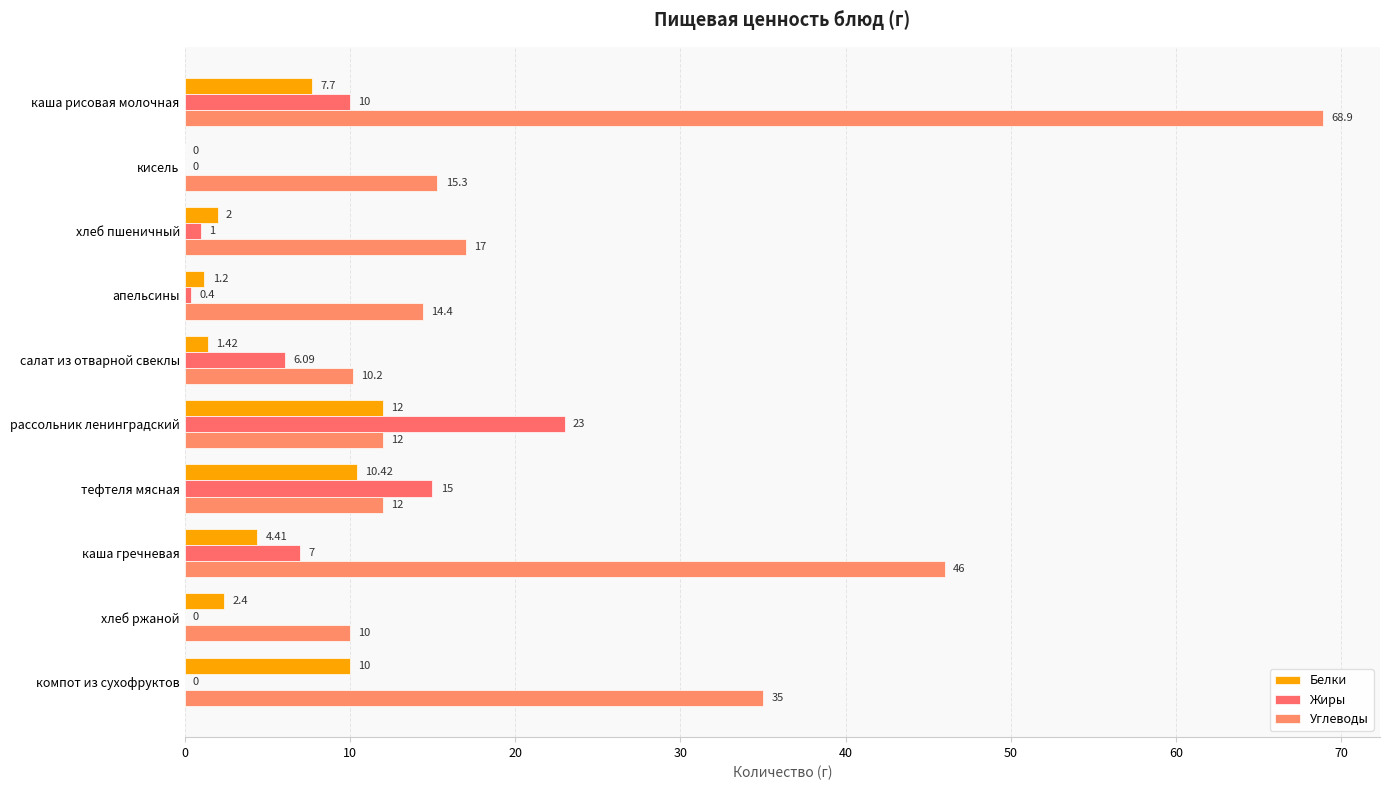

Rank the series by their maximum value, from highest to lowest.

Углеводы, Жиры, Белки